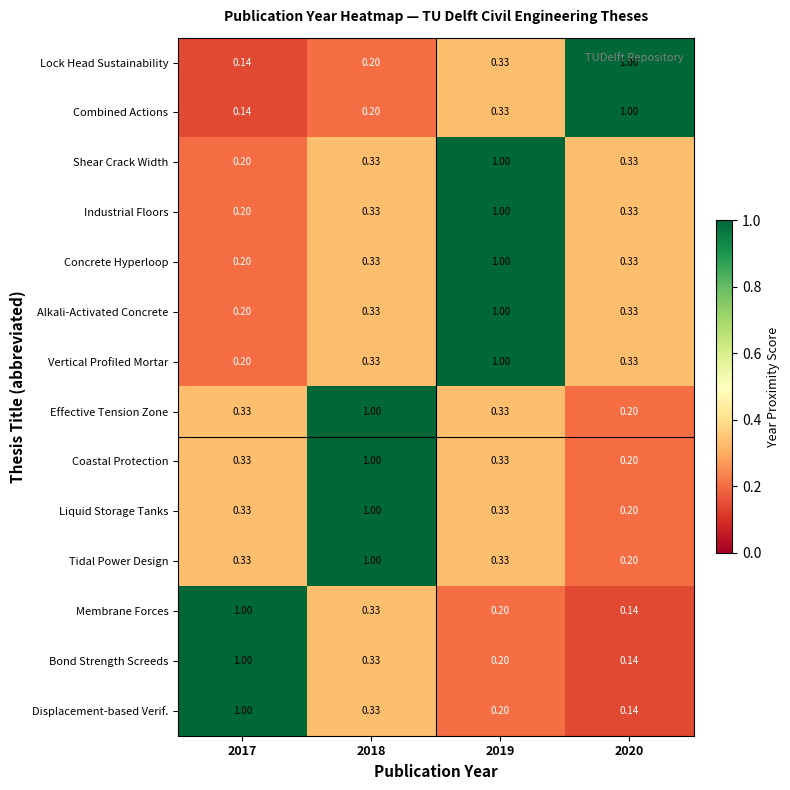

What is the spread (max minus min) of values at 2018?

0.8